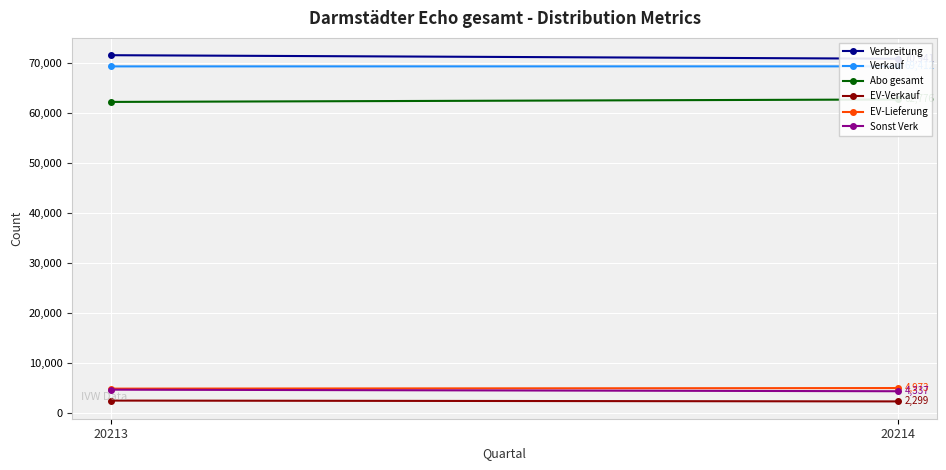

At which category is the sum across all series the highest?

20213